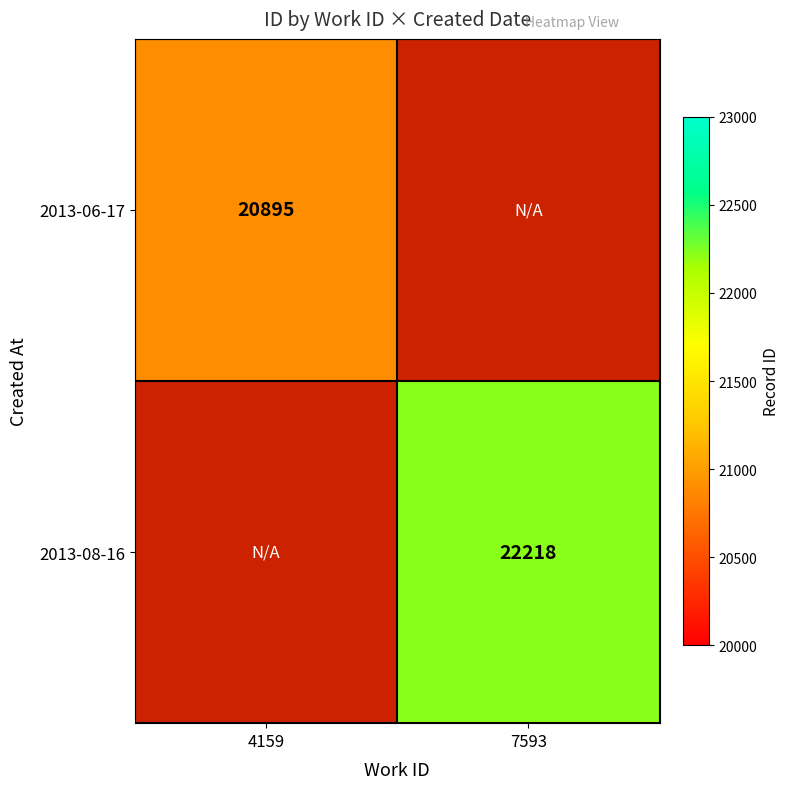

The 2013-06-17 series shows 30871 at 4159. True or false?

False